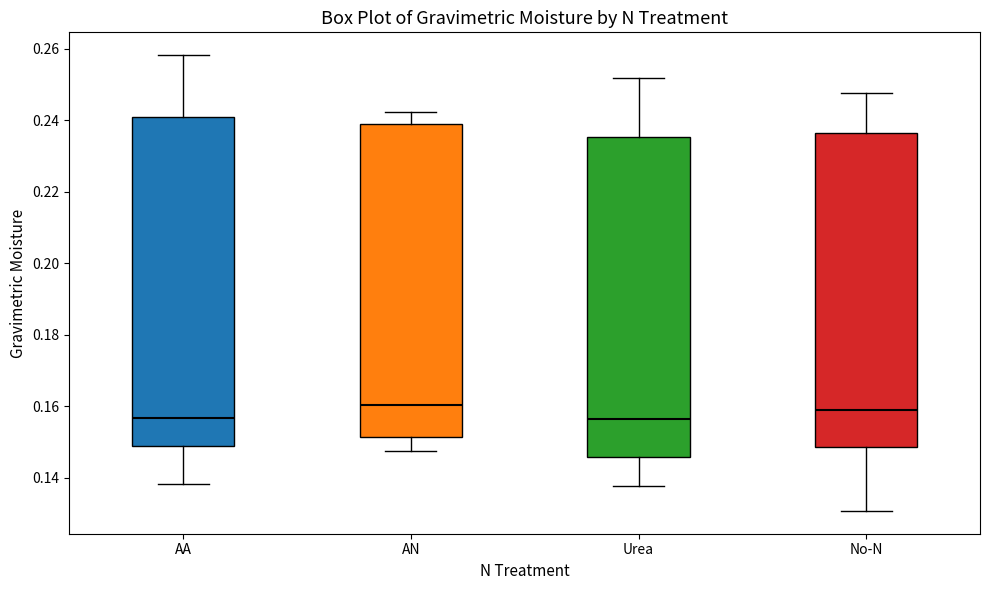

Reading left to right, transcribe this box plot: for each box, give where its median line is, the range the box spans, and where its two whiskers end, as read against the y-axis. The values are not printed on the chart, so give them approximately, as read against the axis.

AA: median 0.156, box 0.148 to 0.240, whiskers 0.138 to 0.258
AN: median 0.160, box 0.152 to 0.238, whiskers 0.148 to 0.242
Urea: median 0.156, box 0.146 to 0.236, whiskers 0.138 to 0.252
No-N: median 0.160, box 0.148 to 0.236, whiskers 0.130 to 0.248